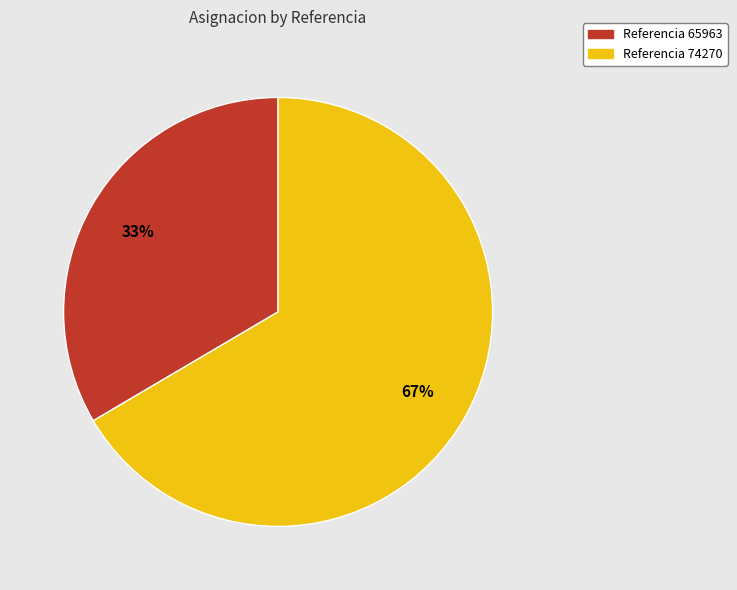

Does any single category account for the majority?

Yes